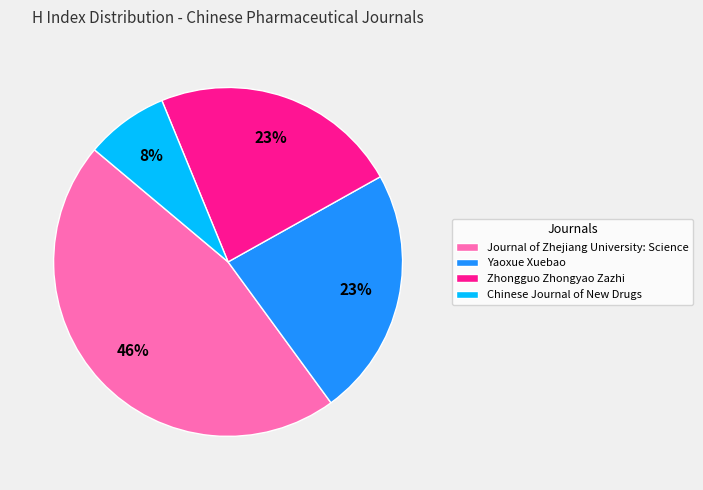

The Yaoxue Xuebao slice represents 23% of the pie. True or false?

True